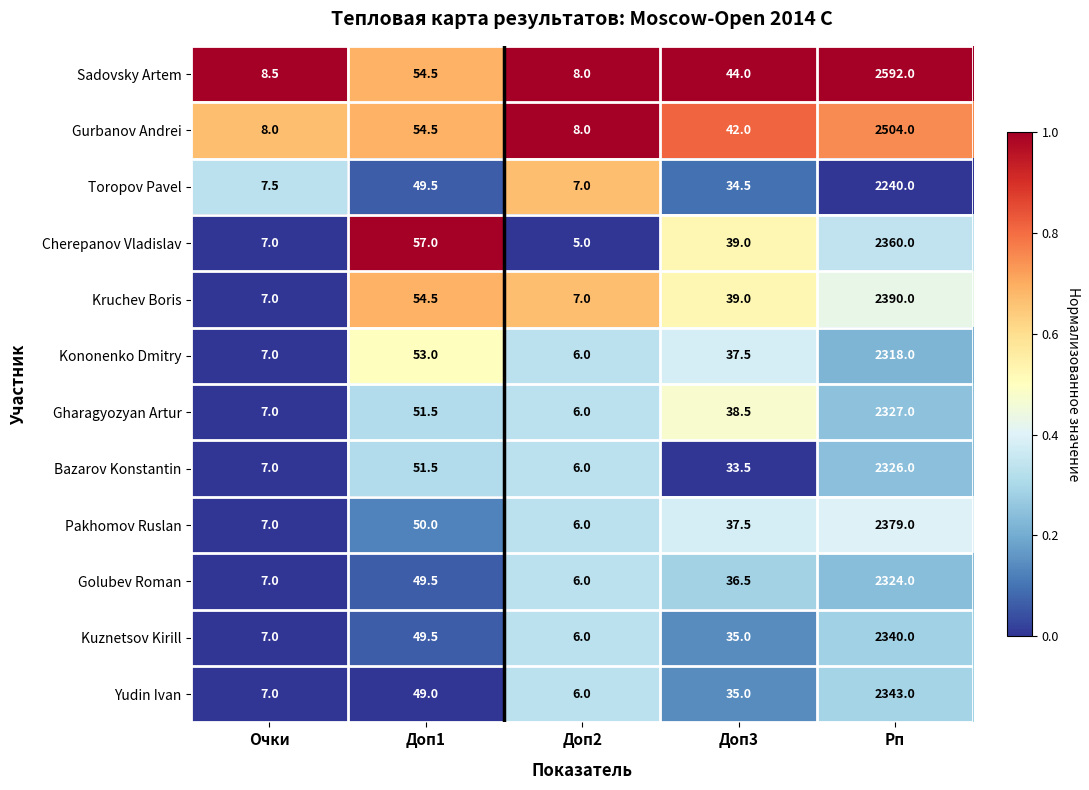

What is the total value across all series at Очки?

87.0